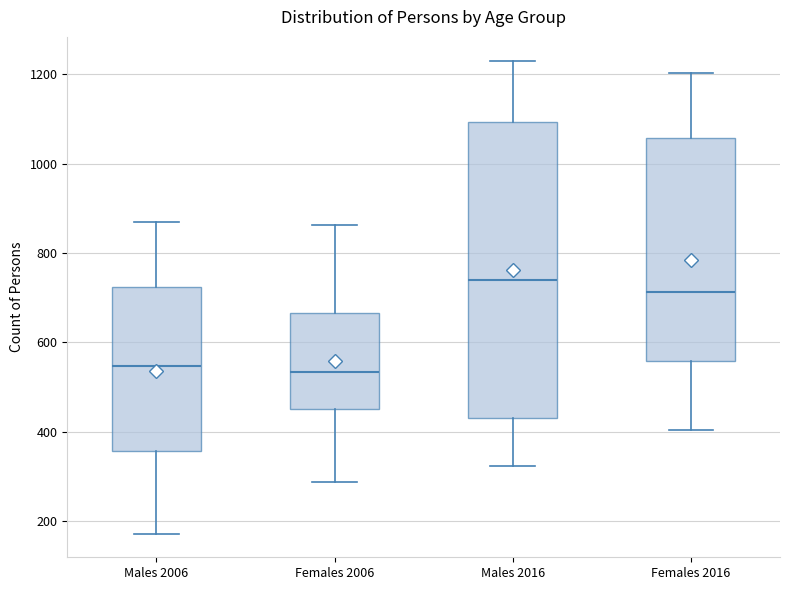

Where is the lower edge of the box for Females 2016 on the y-axis? The values are not printed on the chart, so give them approximately, as read against the axis.

560